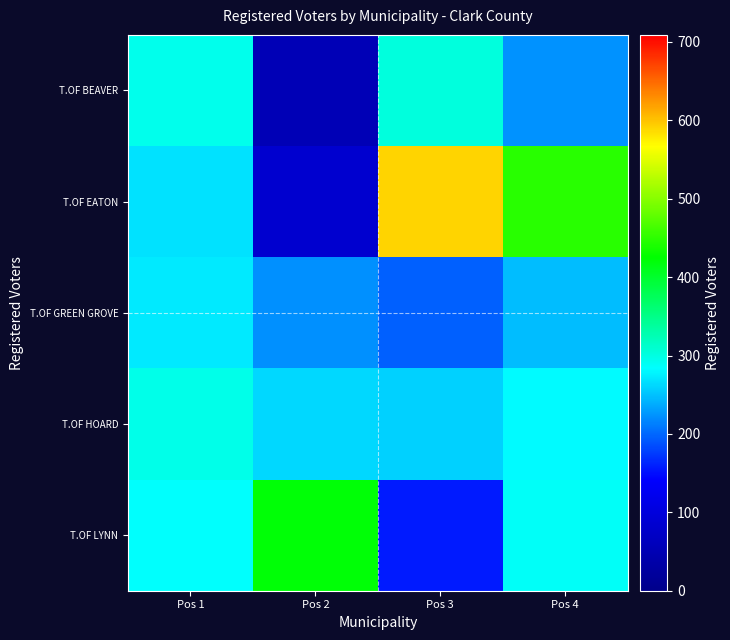

Reading left to right, transcribe all the data shown in this chart.

T.OF BEAVER: Pos 1=294	Pos 2=53	Pos 3=302	Pos 4=224
T.OF EATON: Pos 1=268	Pos 2=84	Pos 3=590	Pos 4=448
T.OF GREEN GROVE: Pos 1=272	Pos 2=222	Pos 3=196	Pos 4=247
T.OF HOARD: Pos 1=295	Pos 2=262	Pos 3=258	Pos 4=282
T.OF LYNN: Pos 1=284	Pos 2=421	Pos 3=157	Pos 4=288